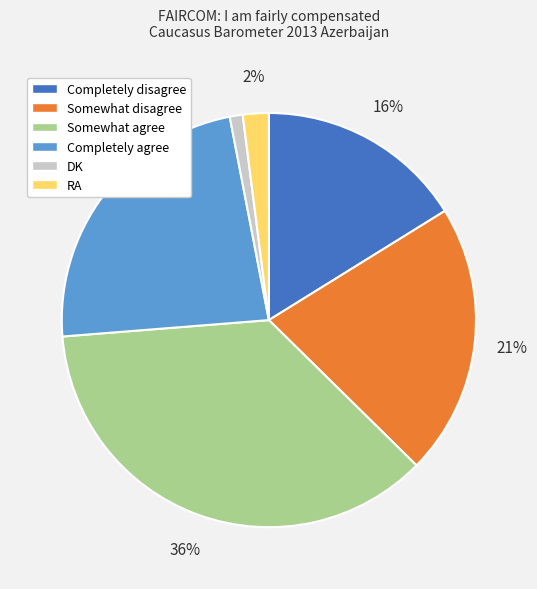

Does RA account for over 50% of the chart?

No